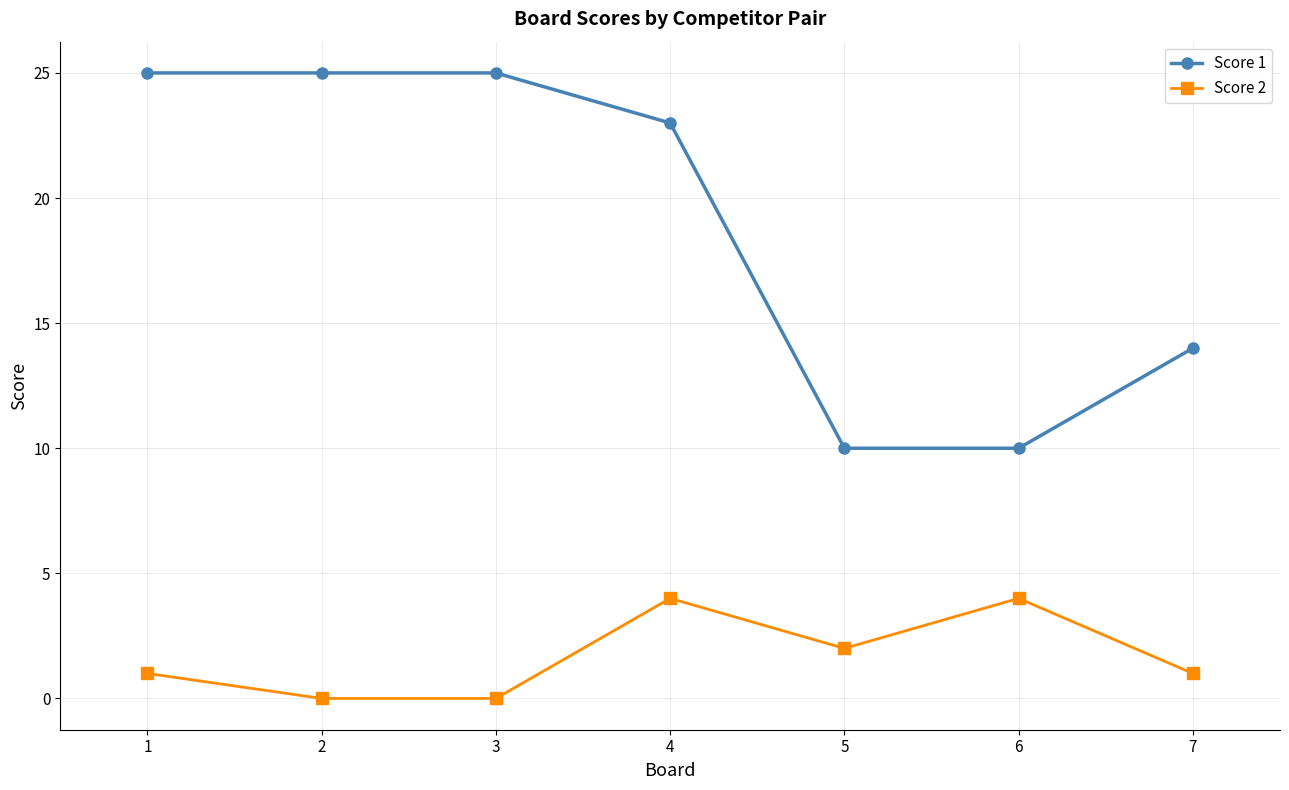

Where does the Score 1 series first go above 23?

1